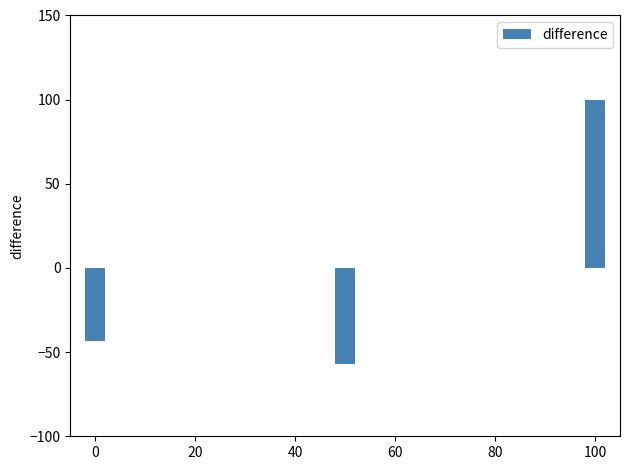

Are the bars horizontal?

No